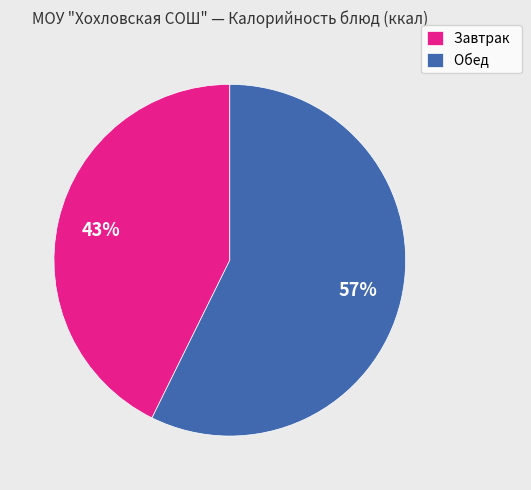

Rank the categories by value from lowest to highest.

Завтрак, Обед